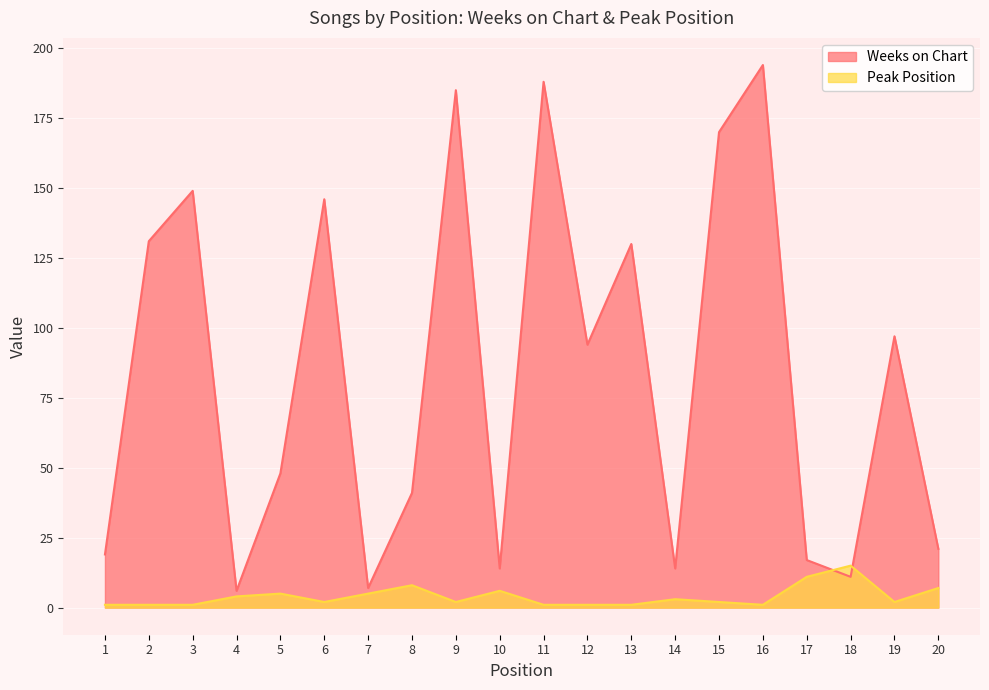

List the labels in order of Weeks on Chart value, largest first.

16, 11, 9, 15, 3, 6, 2, 13, 19, 12, 5, 8, 20, 1, 17, 10, 14, 18, 7, 4